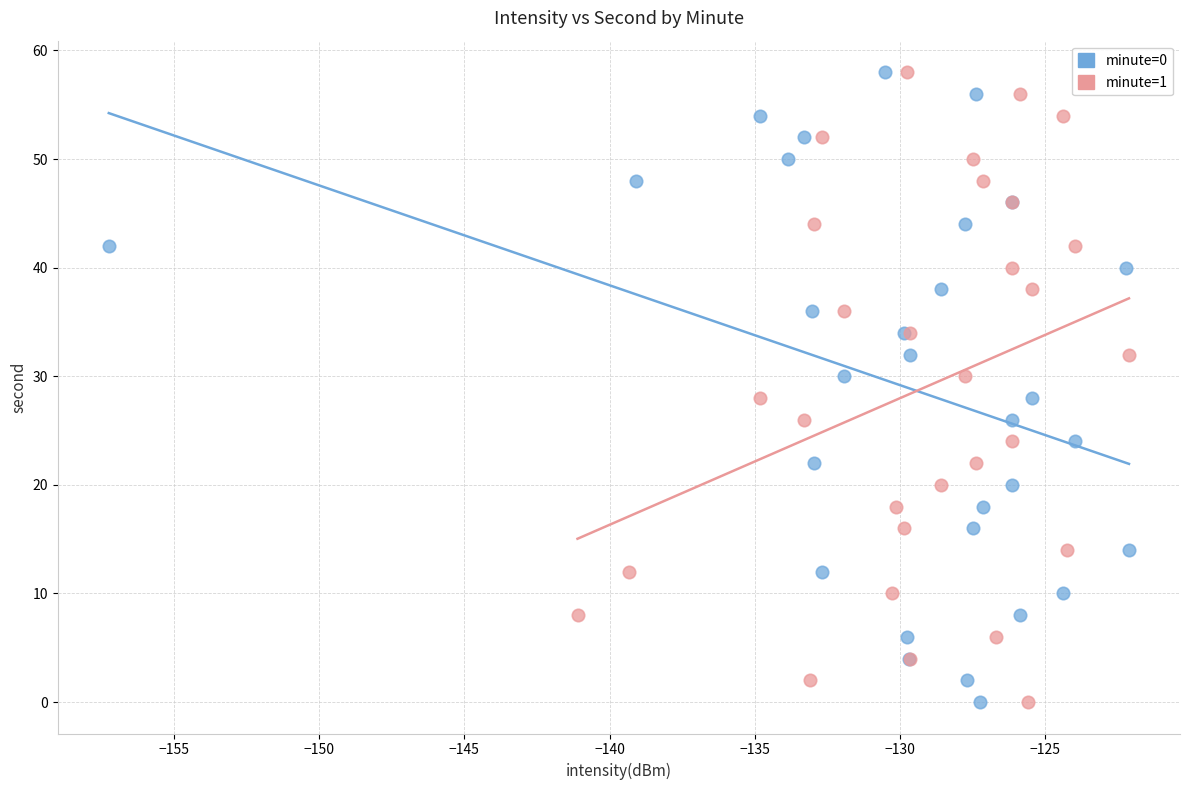

What are all the series names shown in the legend?

minute=0, minute=1